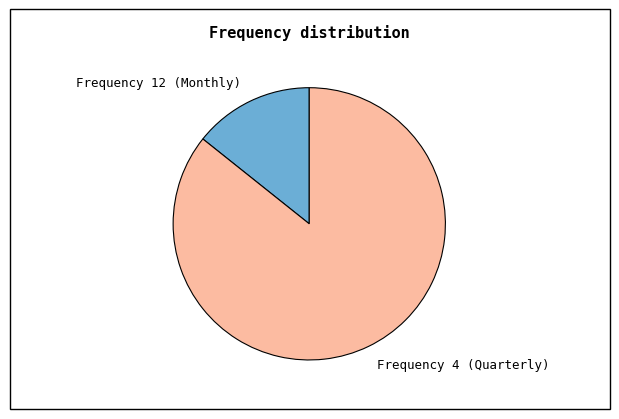

Is it true that Frequency 4 (Quarterly) is 98% of the pie?

False